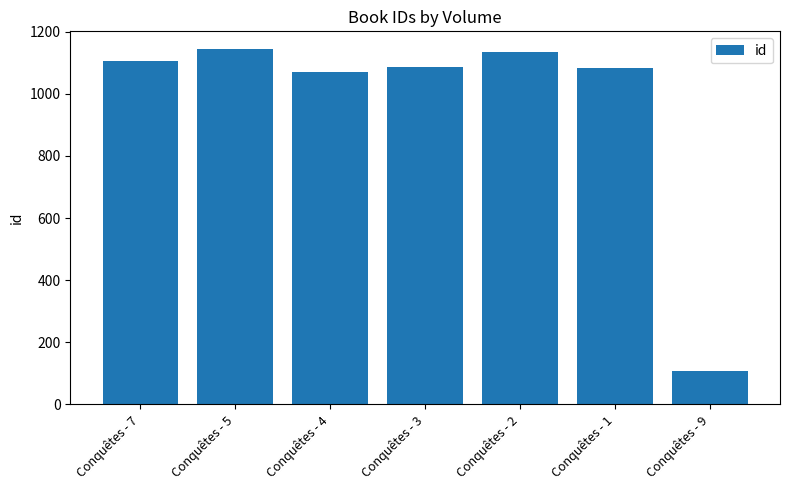

Count the number of data series in this chart.

1